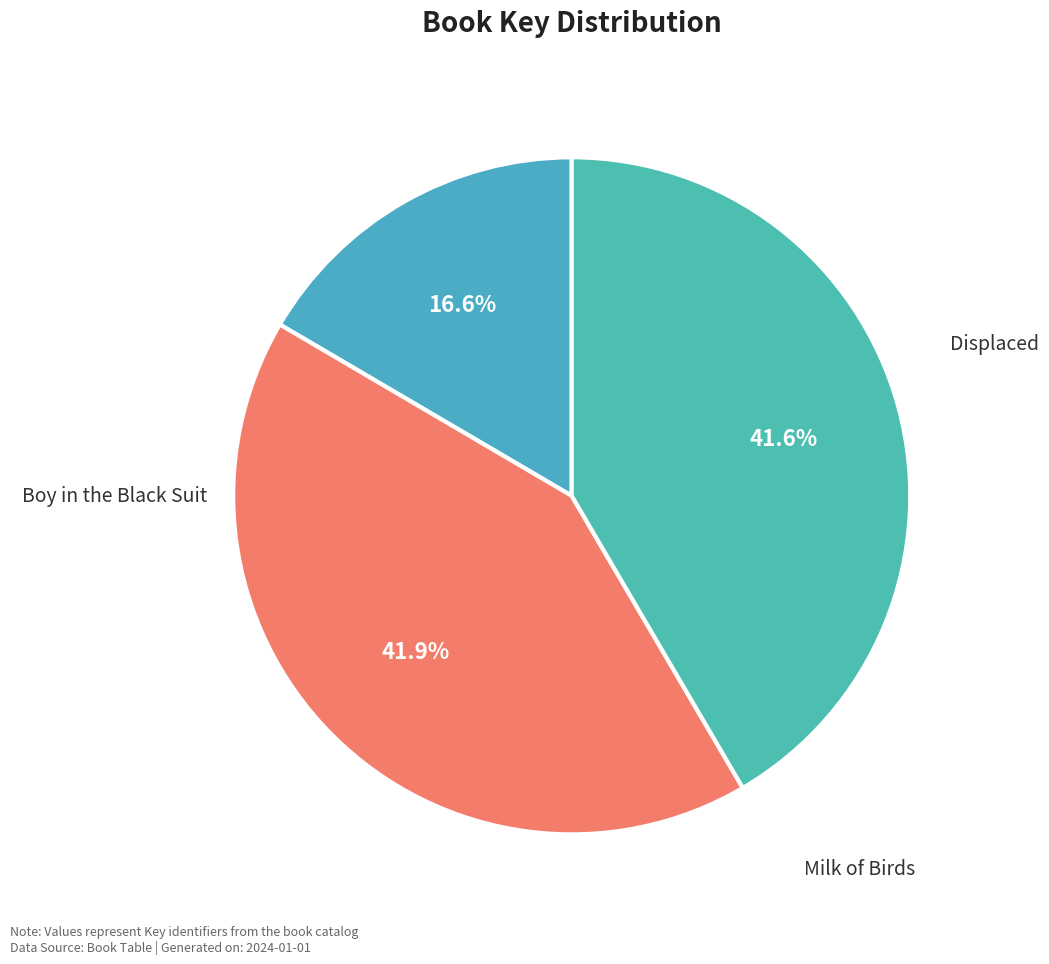

To the nearest percent, what portion does Milk of Birds represent?

42%